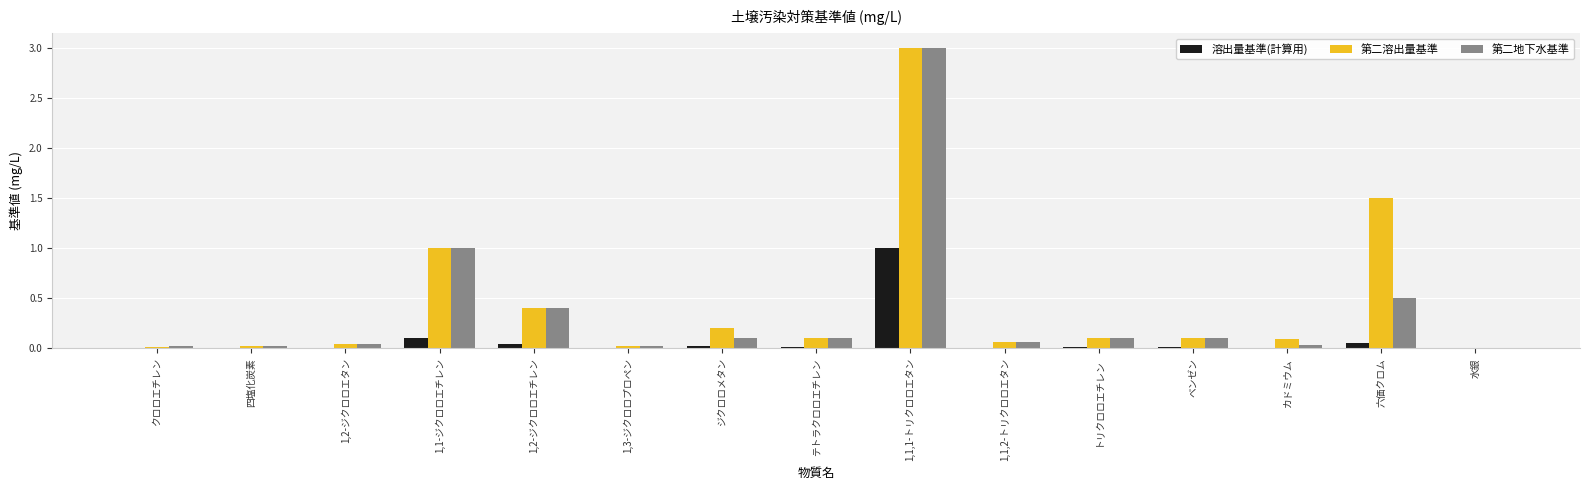

What is the approximate value of 第二溶出量基準 at 1,1-ジクロロエチレン?

1.0